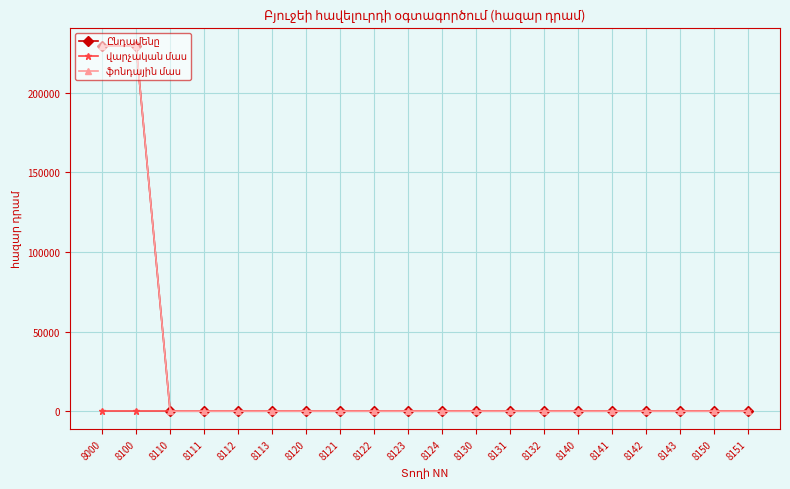

Is the value of վարչական մաս at 8111 greater than the value of Ընդամենը at 8132?

No